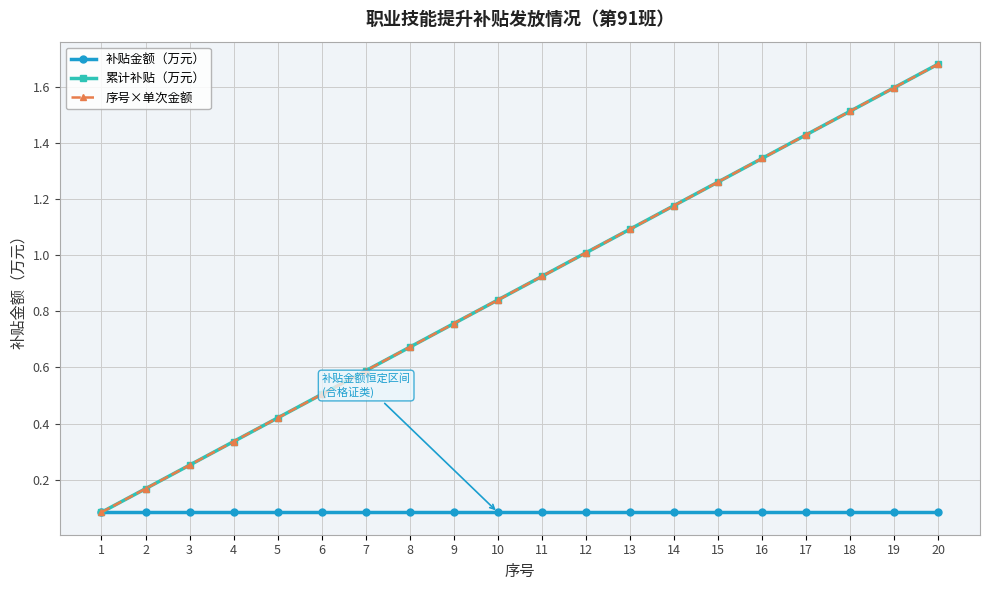

Which label corresponds to the largest value in the chart?

20